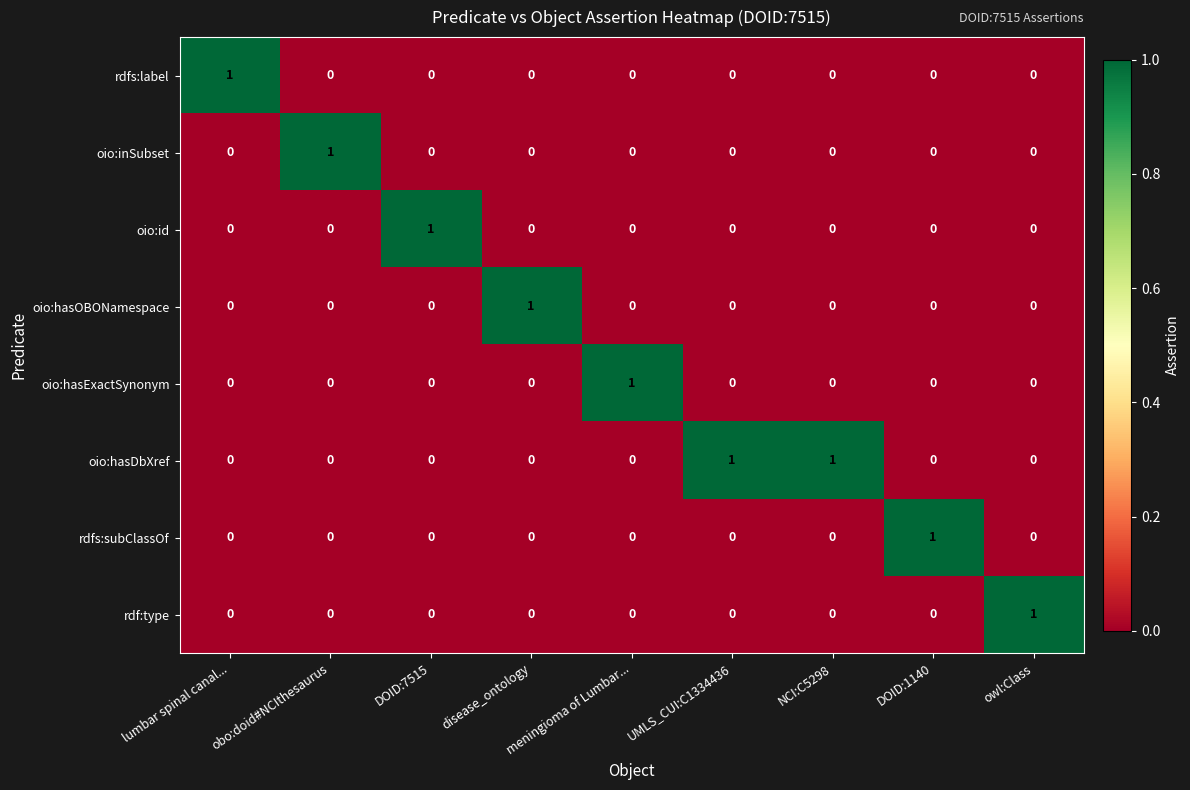

Which series has the largest total across all categories?

oio:hasDbXref